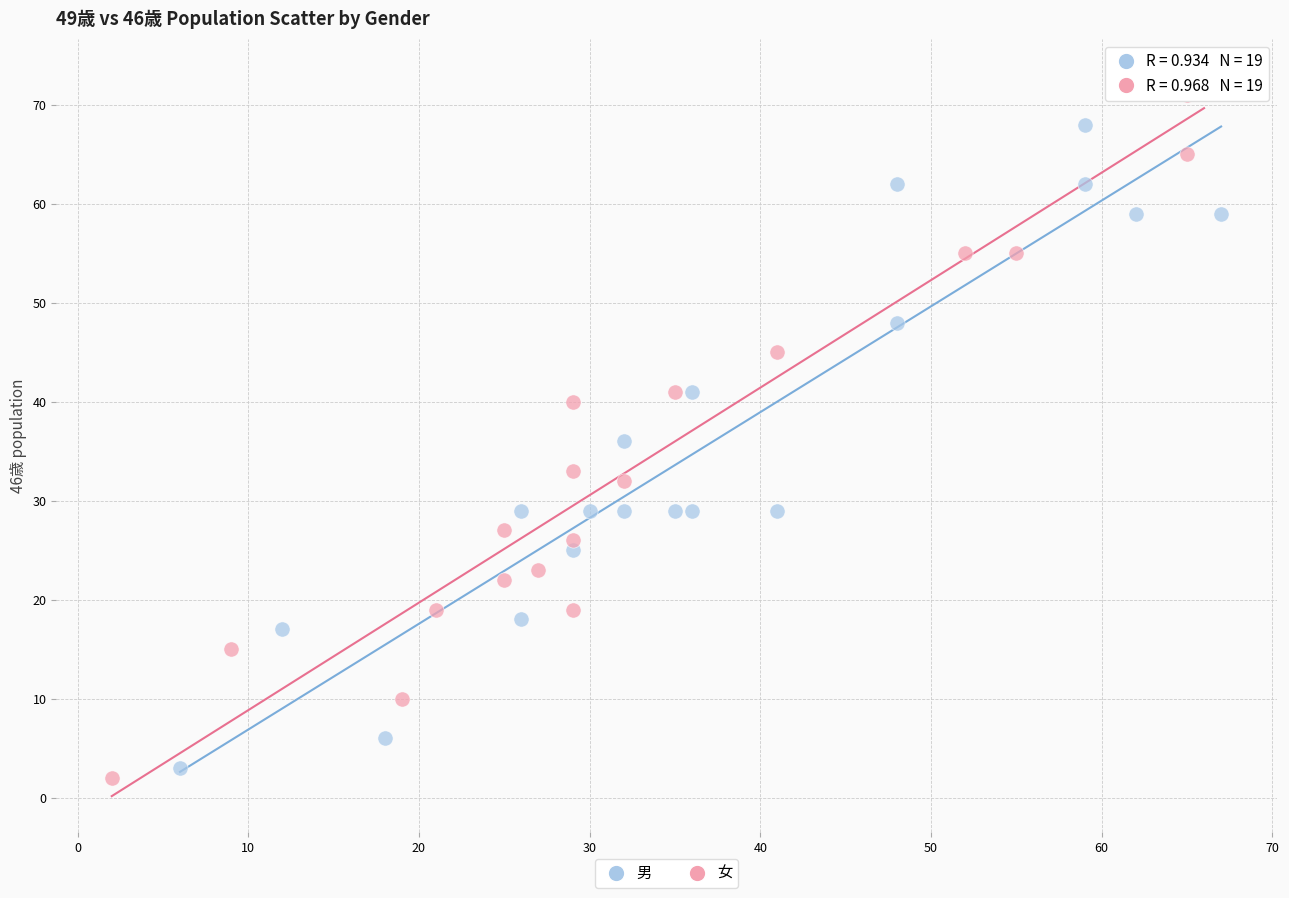

Which series reaches the maximum Y coordinate?

女